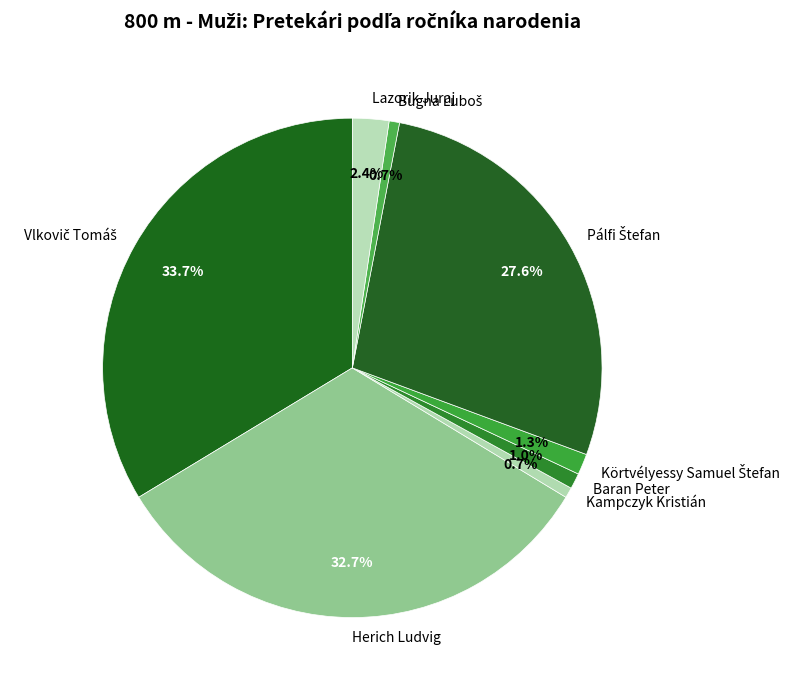

What percentage is NOT represented by Lazorik Juraj?

97.6%